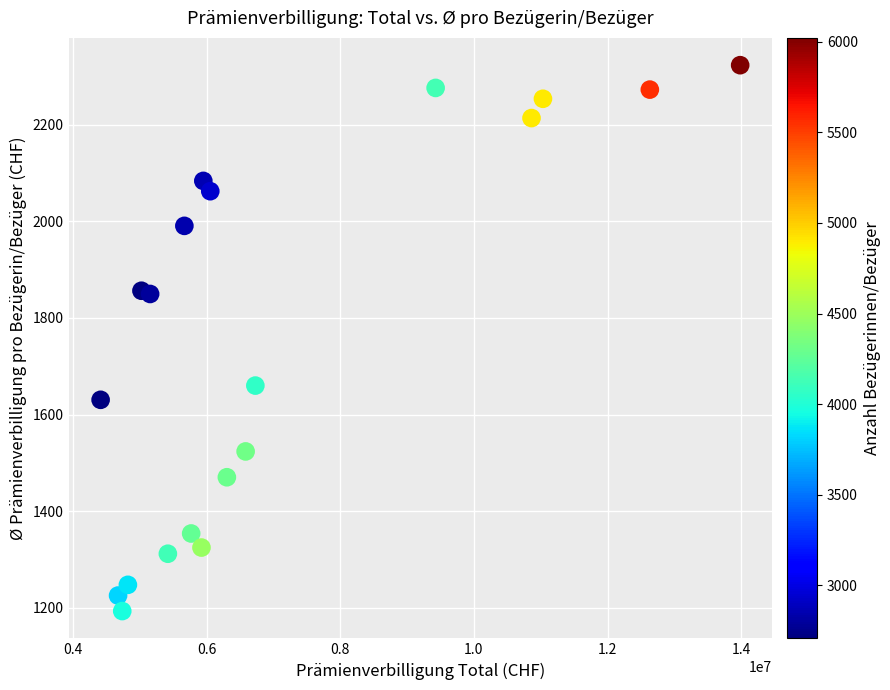

How many data points are displayed?

20